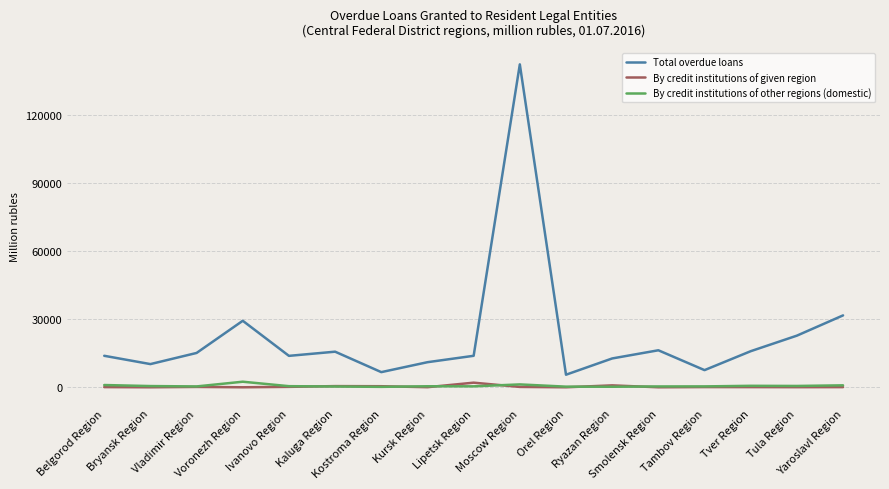

At which category does Total overdue loans reach its first local valley?

Bryansk Region